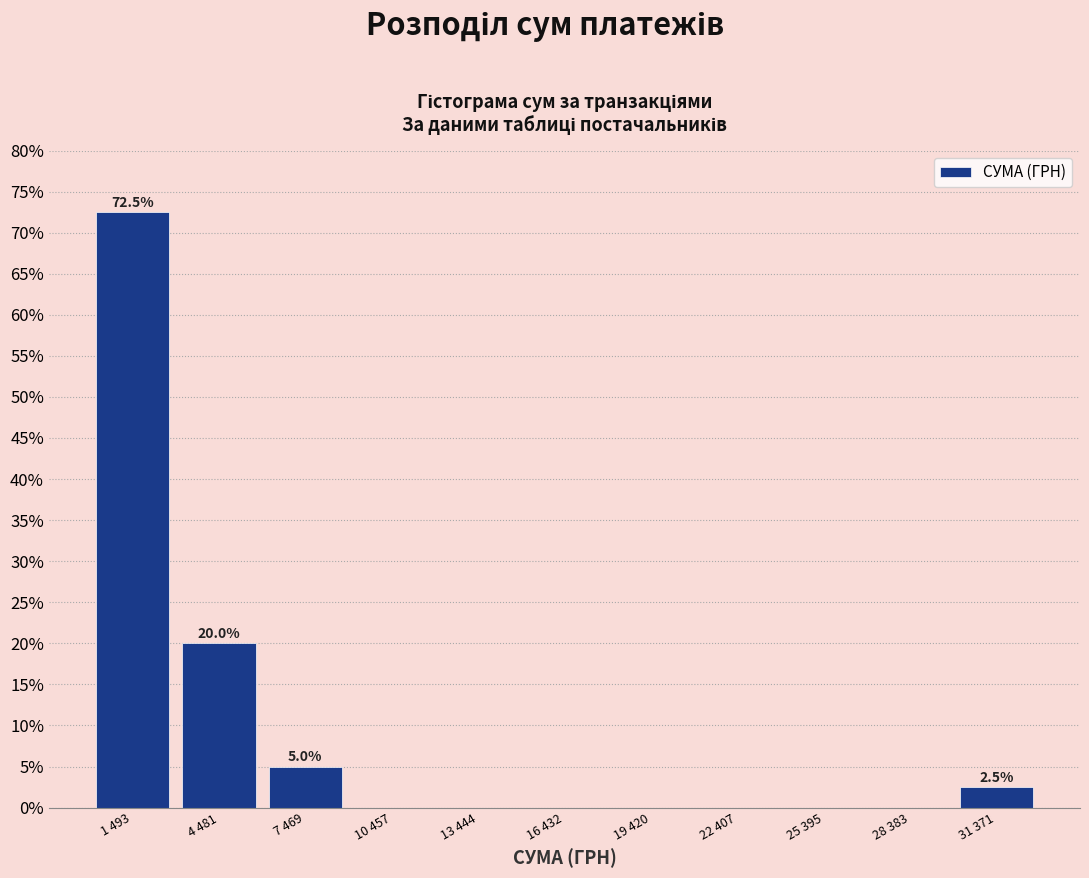

Reading left to right, extract all data points from this chart.

1 493=72.5	4 481=20.0	7 469=5.0	10 457=0.0	13 444=0.0	16 432=0.0	19 420=0.0	22 407=0.0	25 395=0.0	28 383=0.0	31 371=2.5